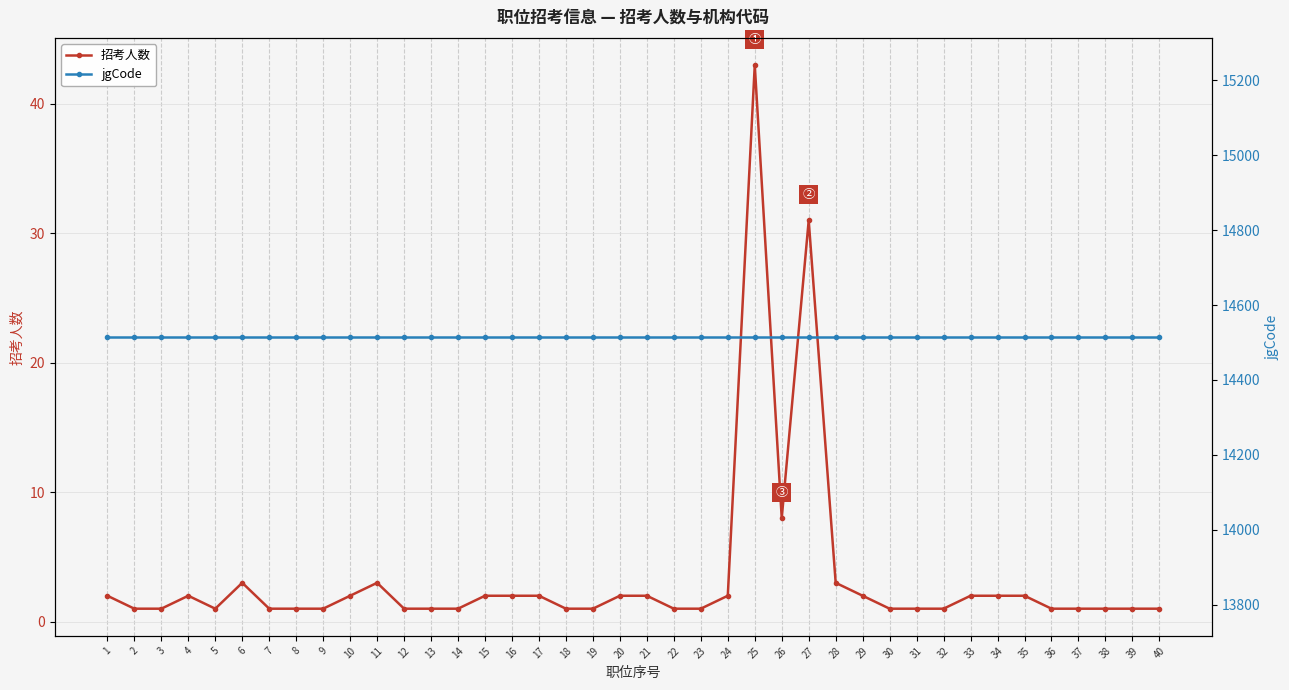

True or false: jgCode and 招考人数 cross at least once.

False